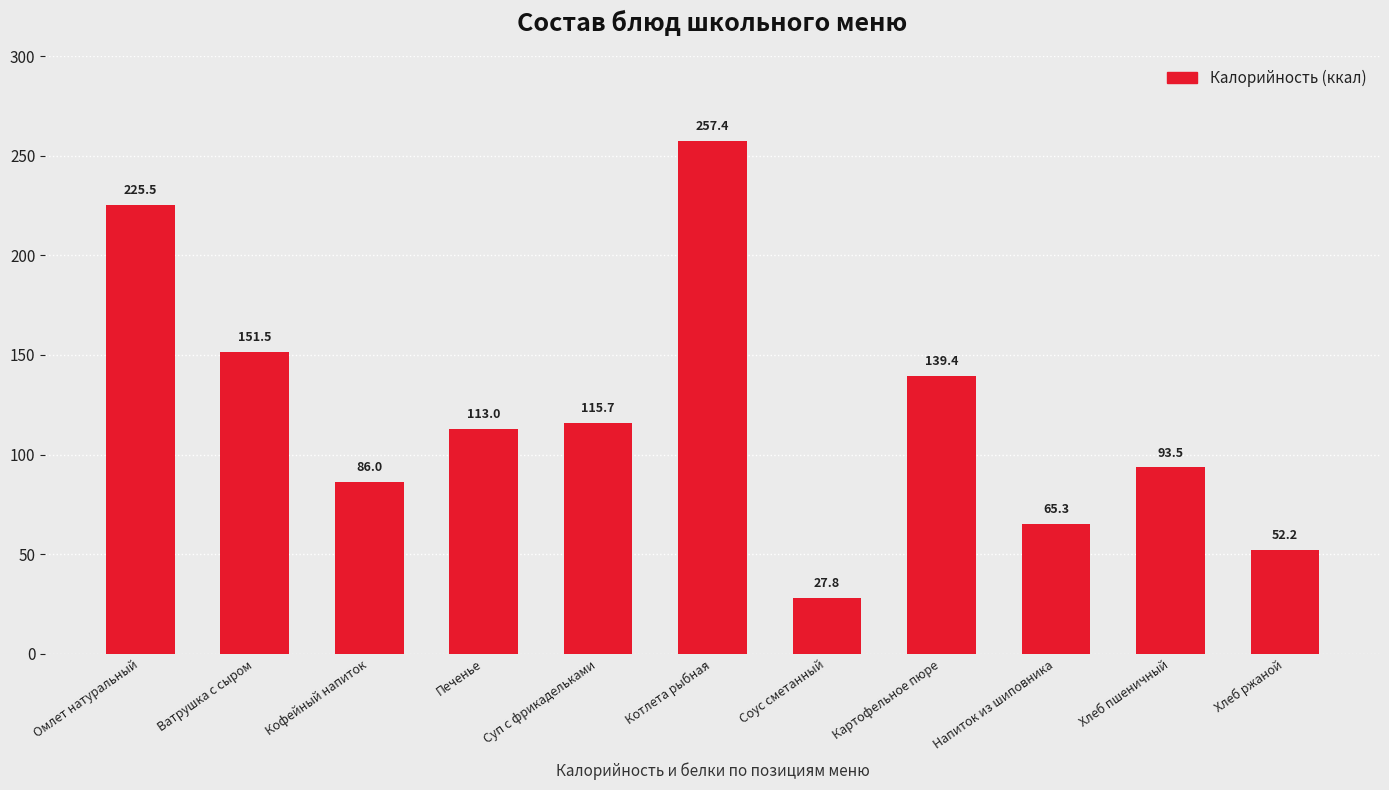

How many data points are less than 113?

5